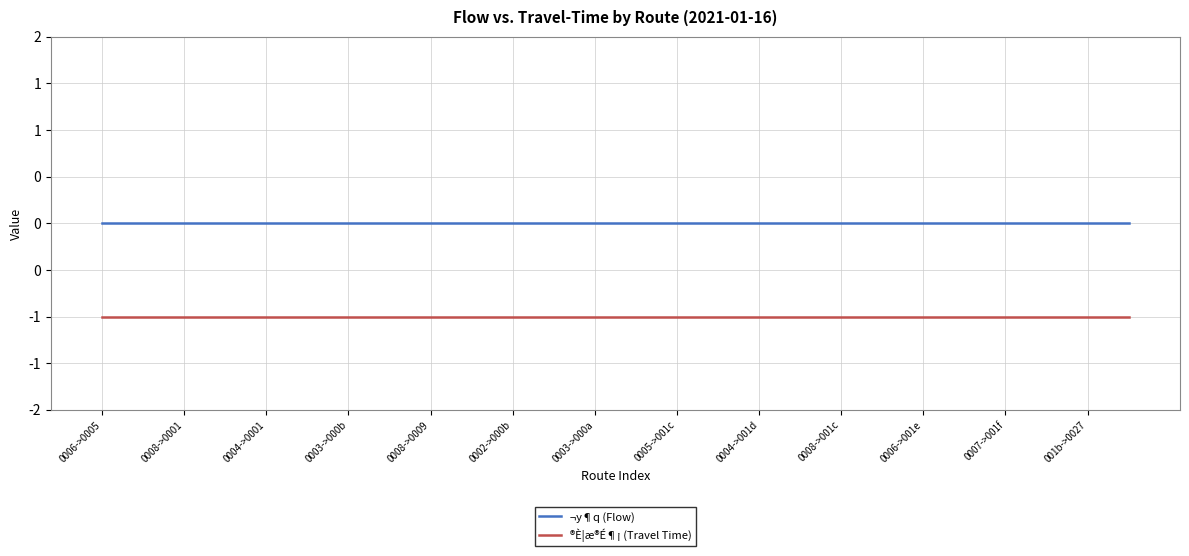

Reading left to right, extract all data points from this chart.

¬y¶q (Flow): 0	0	0	0	0	0	0	0	0	0	0	0	0	0	0	0	0	0	0	0	0	0	0	0	0	0
®È¦æ®É¶¡ (Travel Time): -1	-1	-1	-1	-1	-1	-1	-1	-1	-1	-1	-1	-1	-1	-1	-1	-1	-1	-1	-1	-1	-1	-1	-1	-1	-1